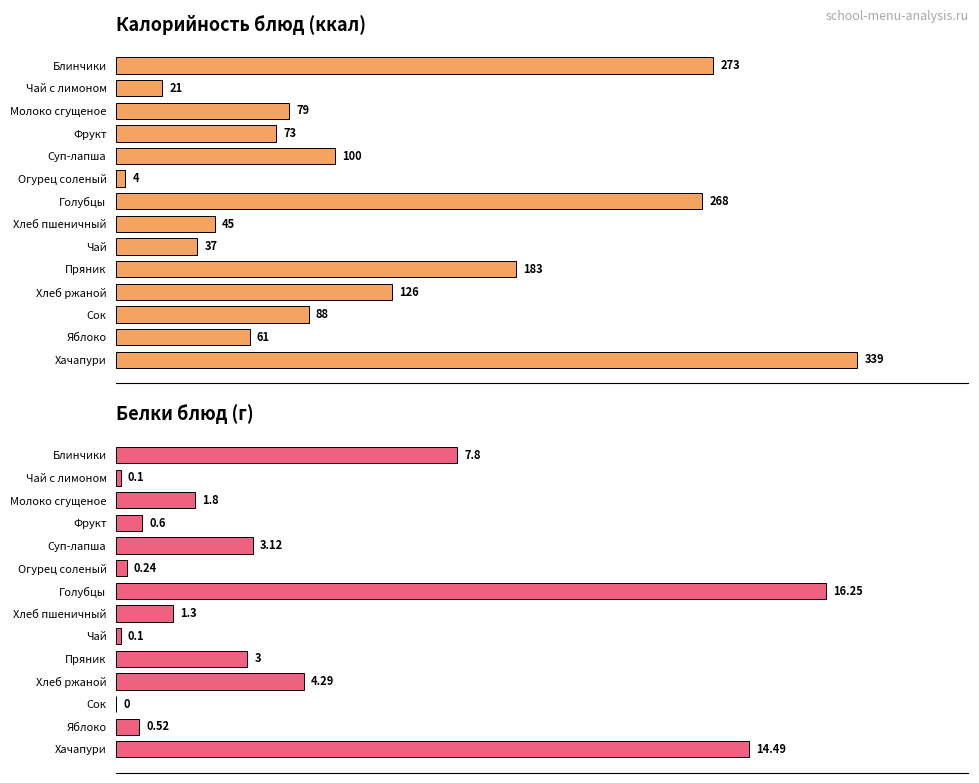

What are all the series names shown in the legend?

Калорийность, Белки